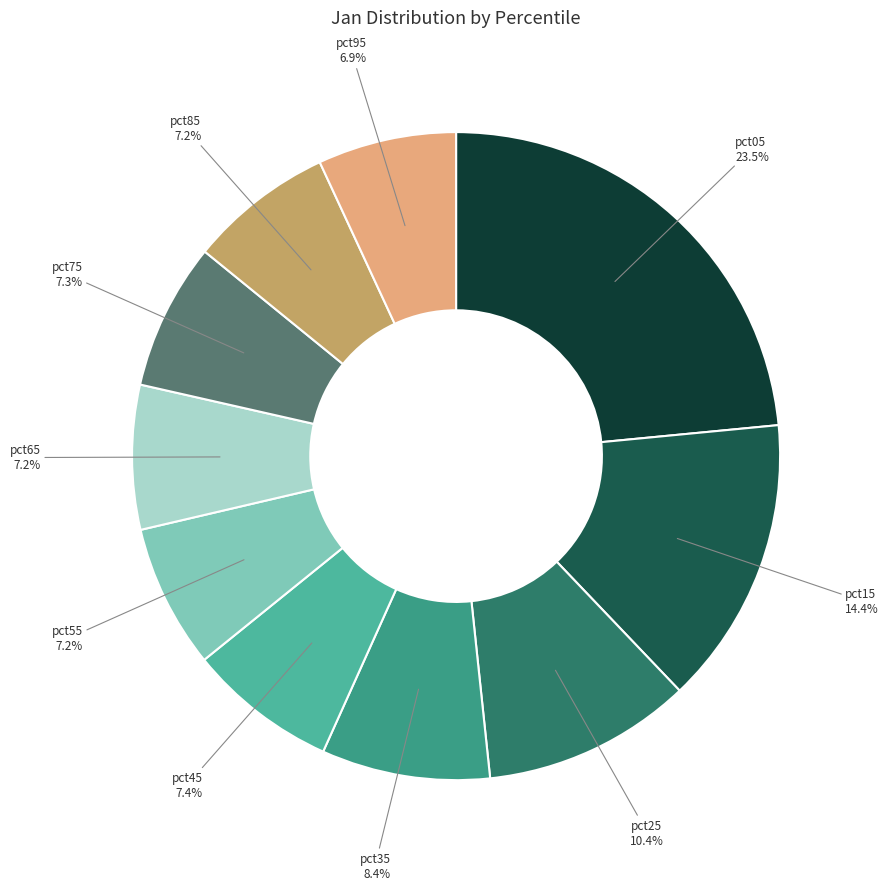

To the nearest percent, what is the combined percentage of pct85 and pct65?

14%